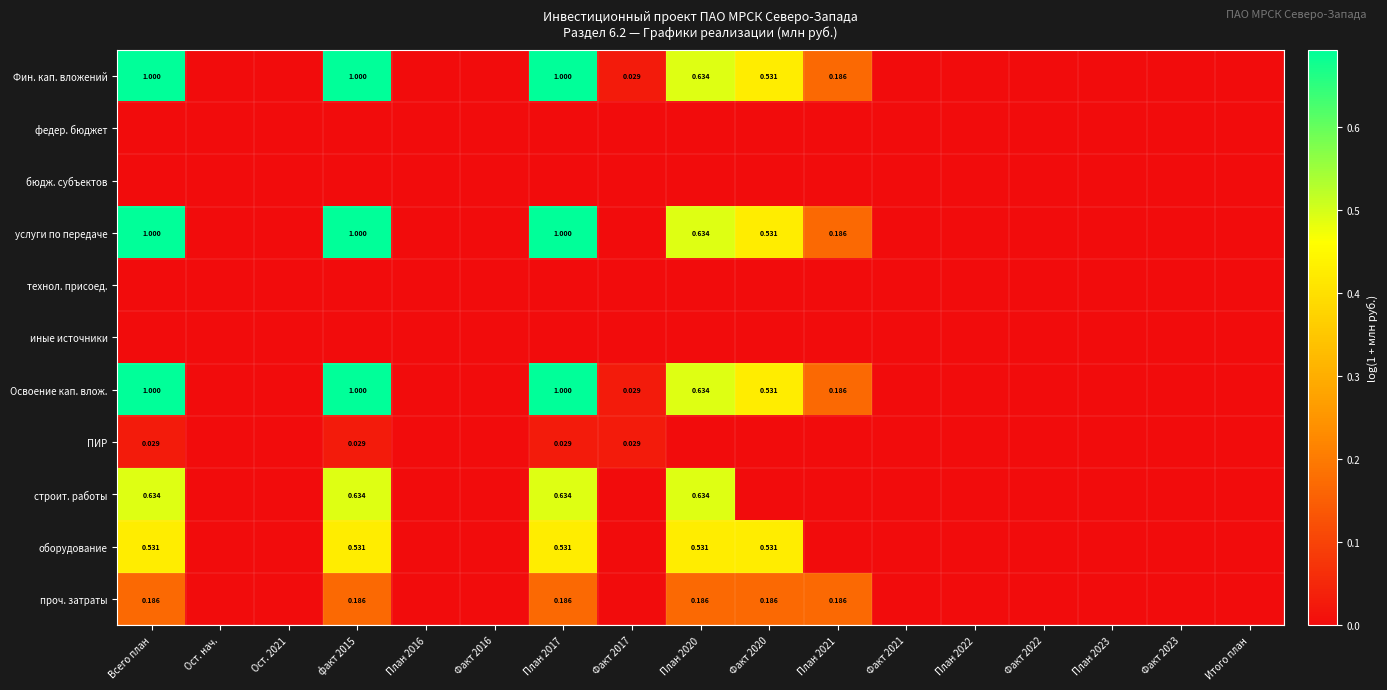

The Освоение кап. влож. series shows 1.1 at факт 2015. True or false?

False